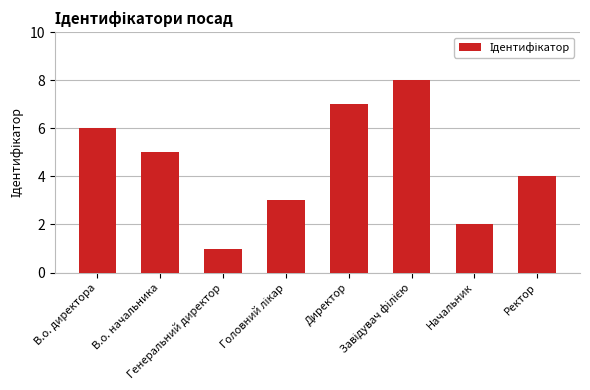

At which label is the value closest to 4?

Ректор